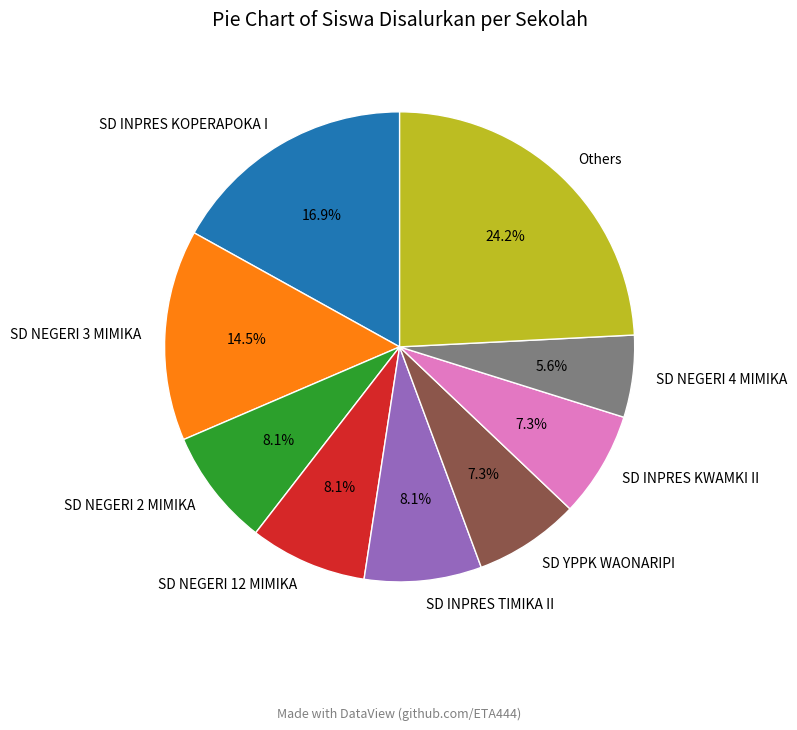

How many slices are in this pie chart?

9